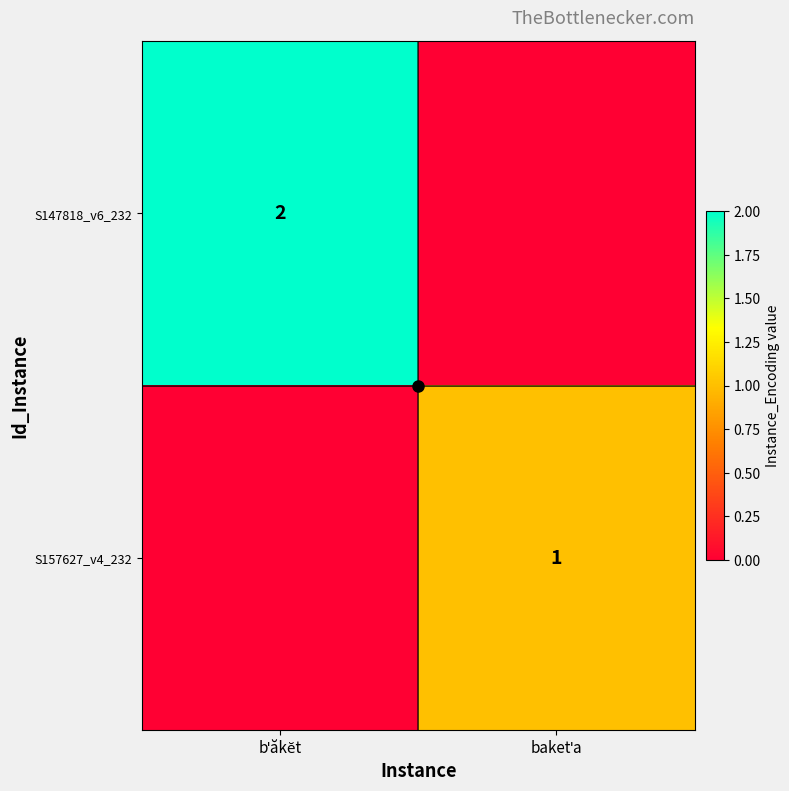

What is the sum of all S157627_v4_232 values?

1